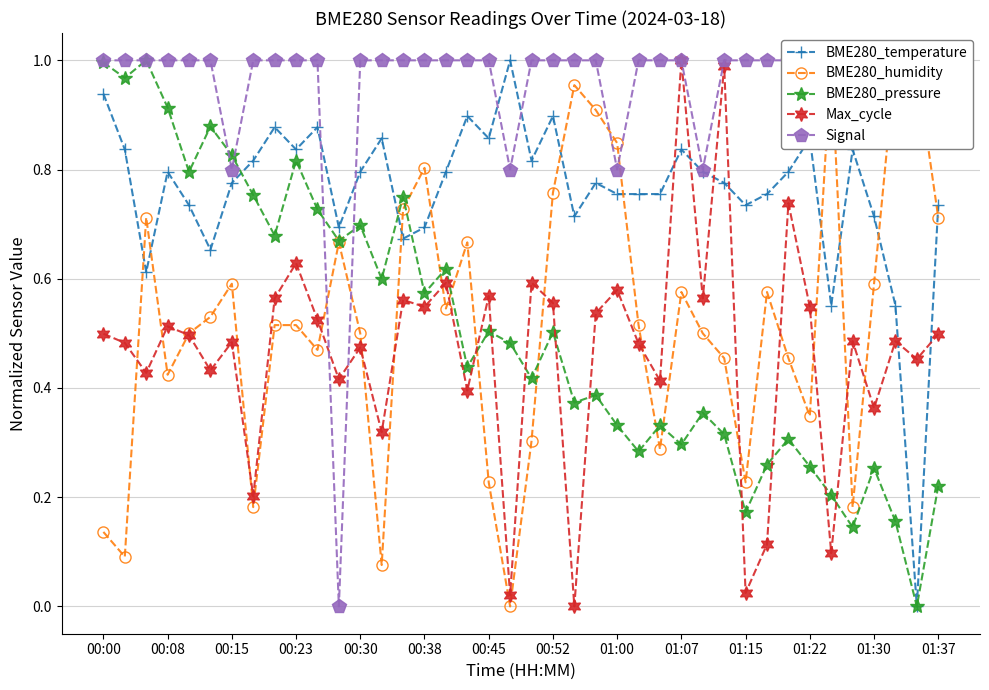

The BME280_pressure series shows 0.5 at 00:00. True or false?

False